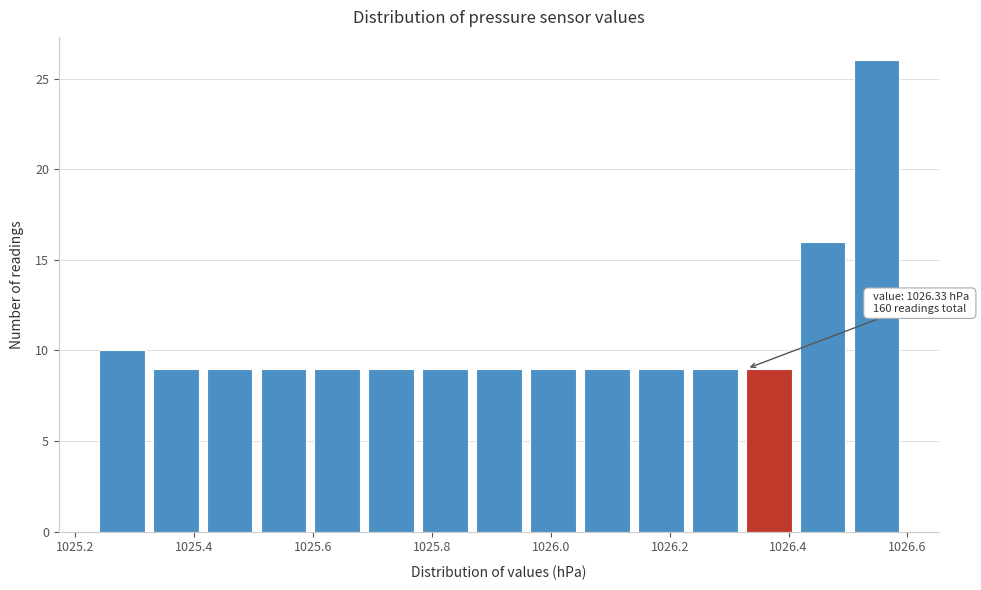

Over which range of the x-axis is the bar tallest?

1026.50 to 1026.60